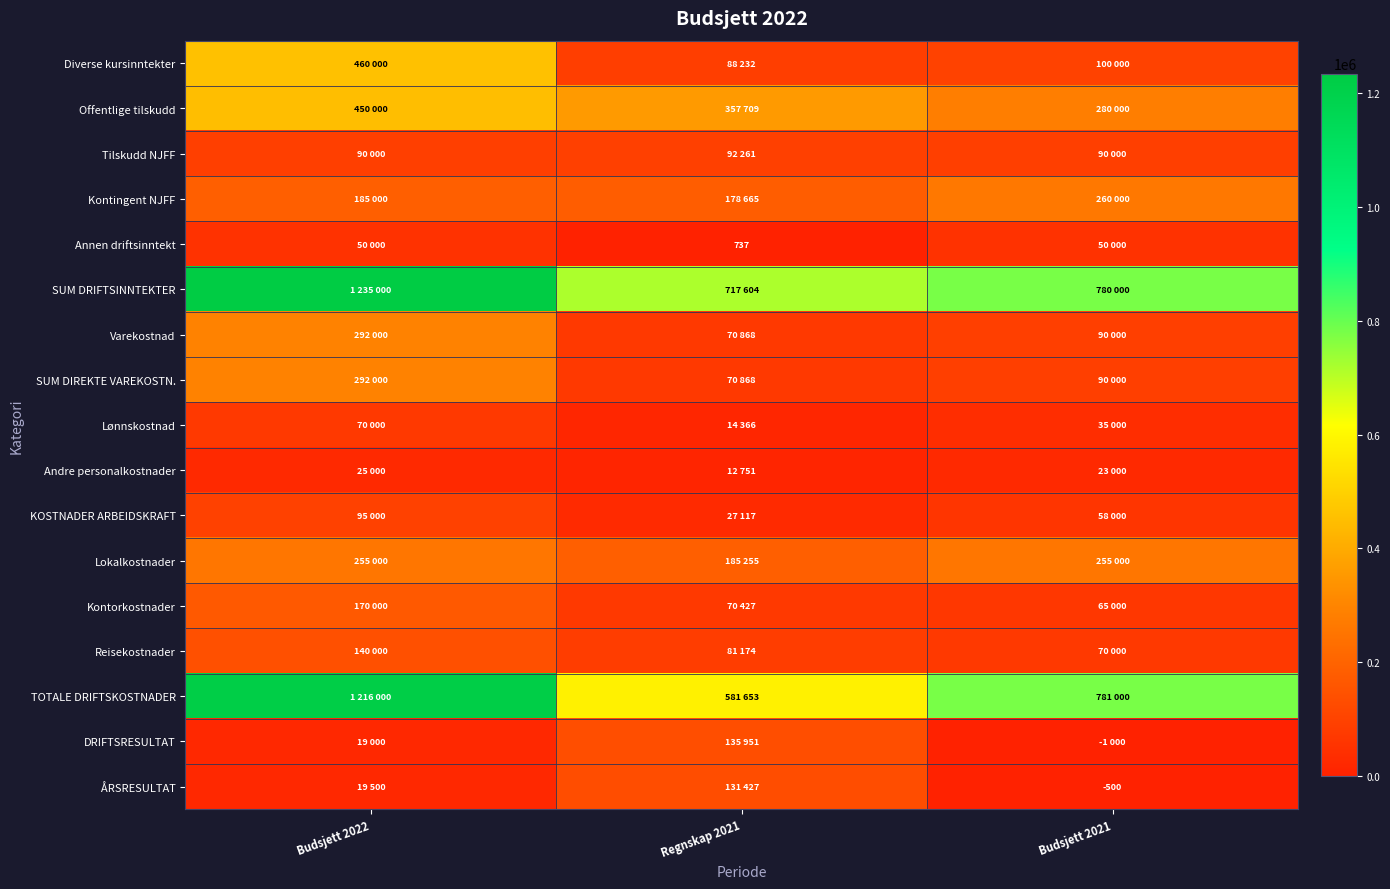

Rank the series by their maximum value, from lowest to highest.

Andre personalkostnader, Annen driftsinntekt, Lønnskostnad, Tilskudd NJFF, KOSTNADER ARBEIDSKRAFT, ÅRSRESULTAT, DRIFTSRESULTAT, Reisekostnader, Kontorkostnader, Lokalkostnader, Kontingent NJFF, Varekostnad, SUM DIREKTE VAREKOSTN., Offentlige tilskudd, Diverse kursinntekter, TOTALE DRIFTSKOSTNADER, SUM DRIFTSINNTEKTER